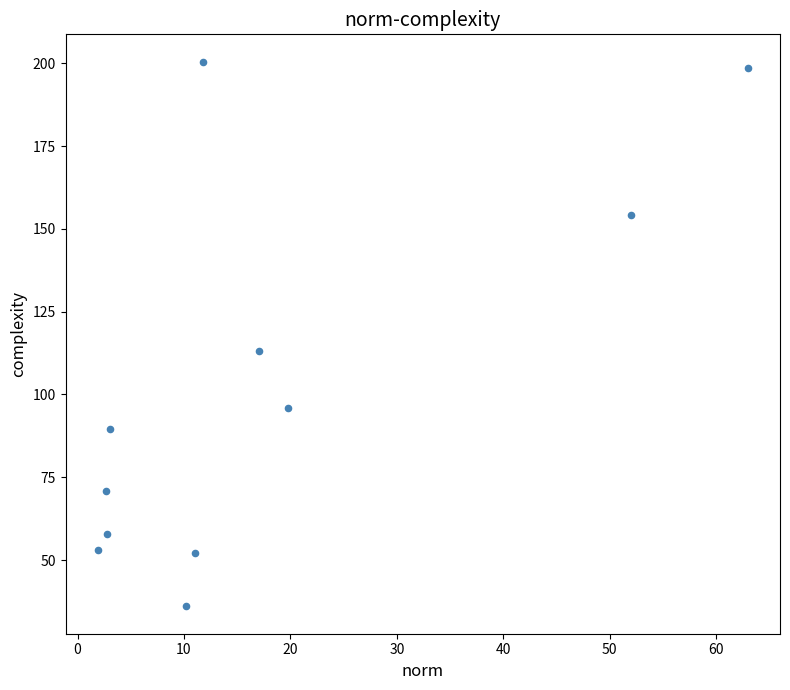

What is the average Y value?

102.0